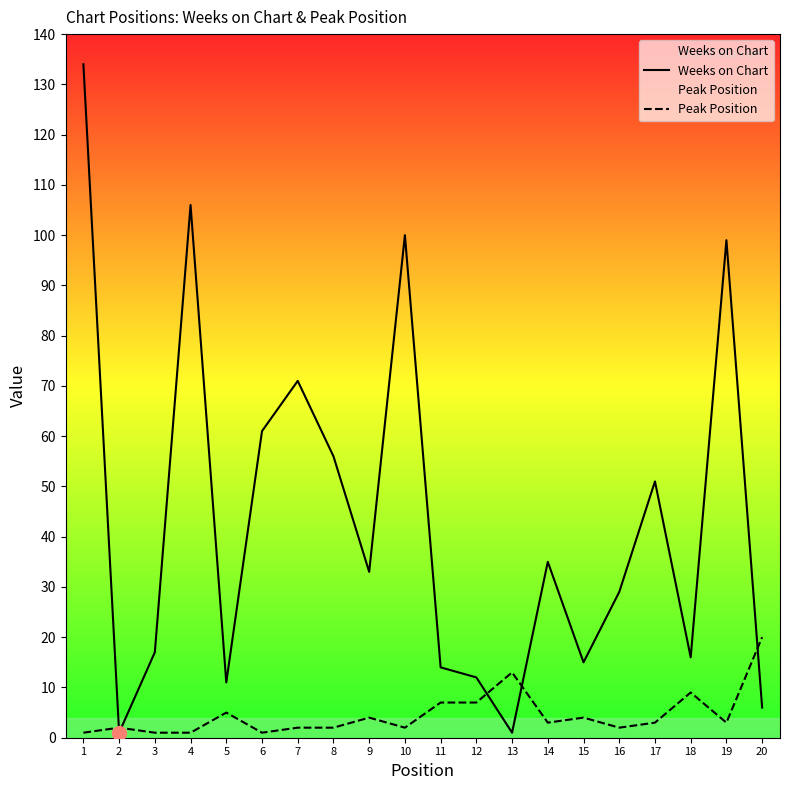

The Weeks on Chart series shows 76 at 1. True or false?

False